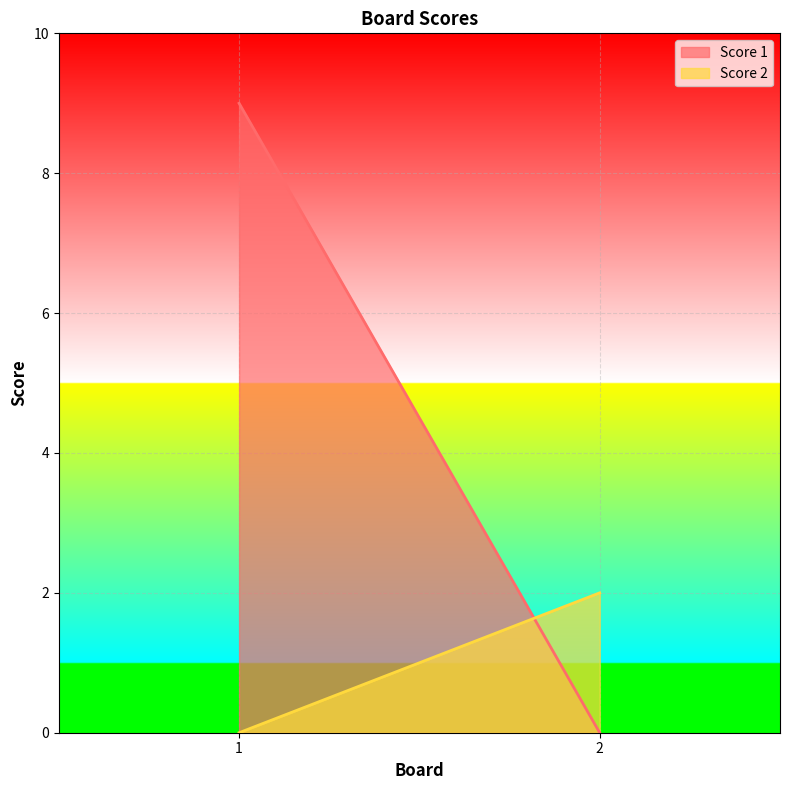

Reading left to right, what are all the values shown in this chart?

Score 1: 1=9	2=0
Score 2: 1=0	2=2